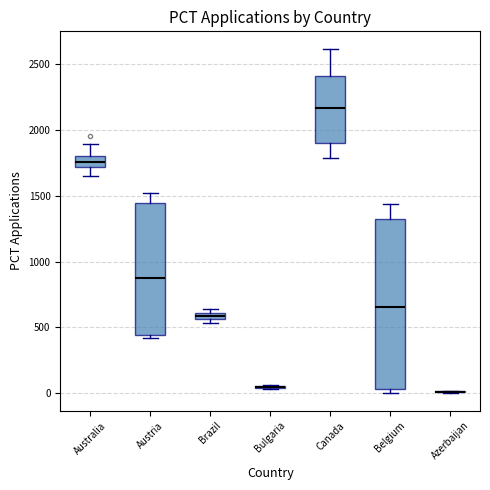

Where is the lower edge of the box for Canada on the y-axis? The values are not printed on the chart, so give them approximately, as read against the axis.

1900